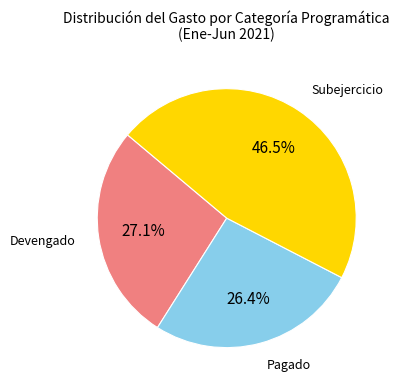

What percentage is the Devengado slice, to the nearest percent?

27%